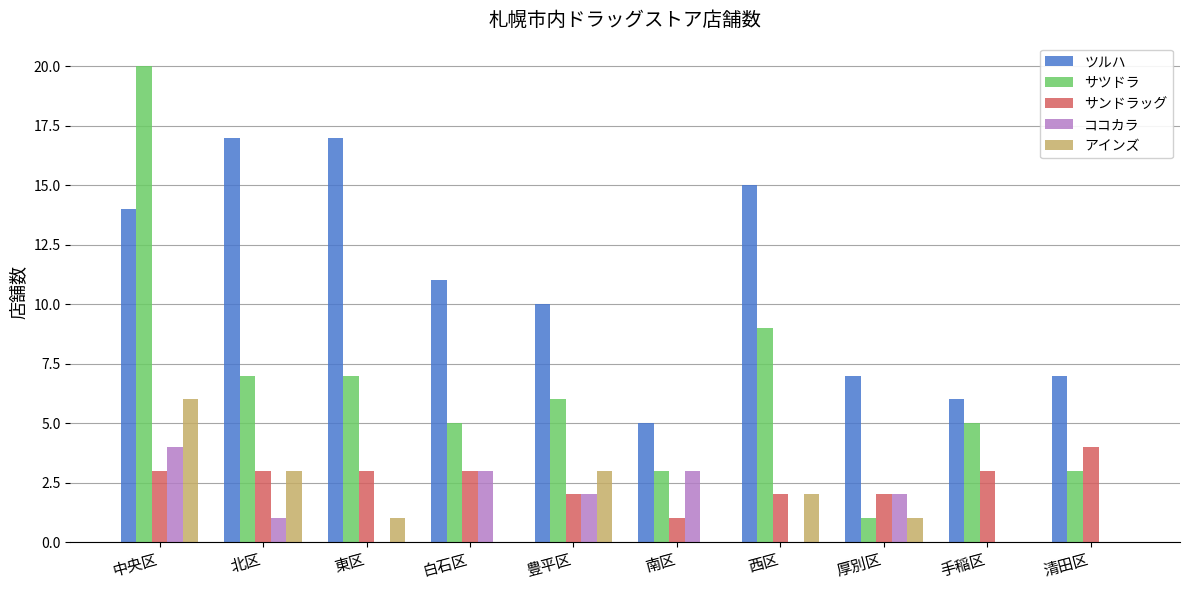

Which label corresponds to the largest value in the chart?

中央区